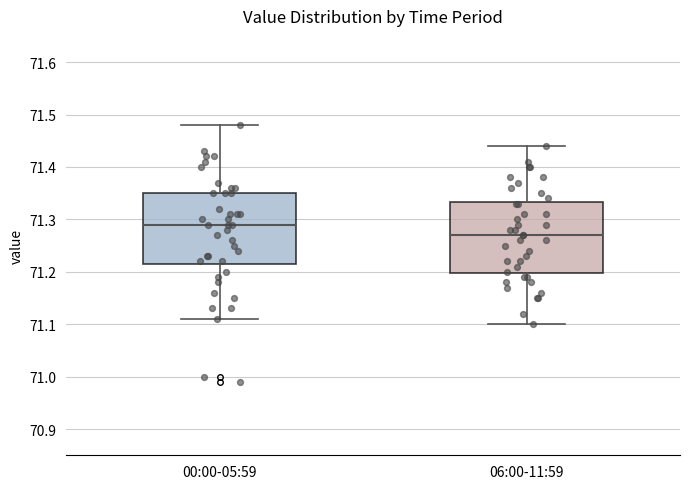

Which box has the highest median line?

00:00-05:59